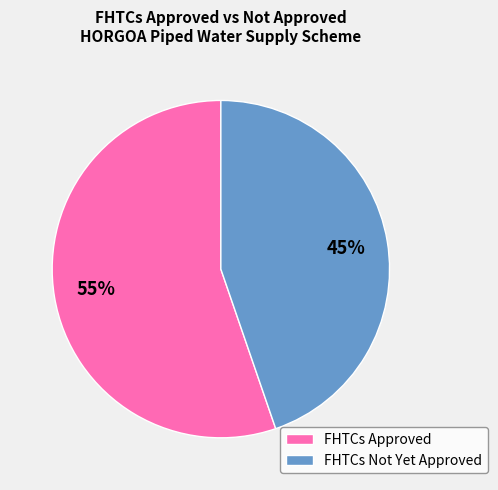

Count the number of slices in the pie.

2